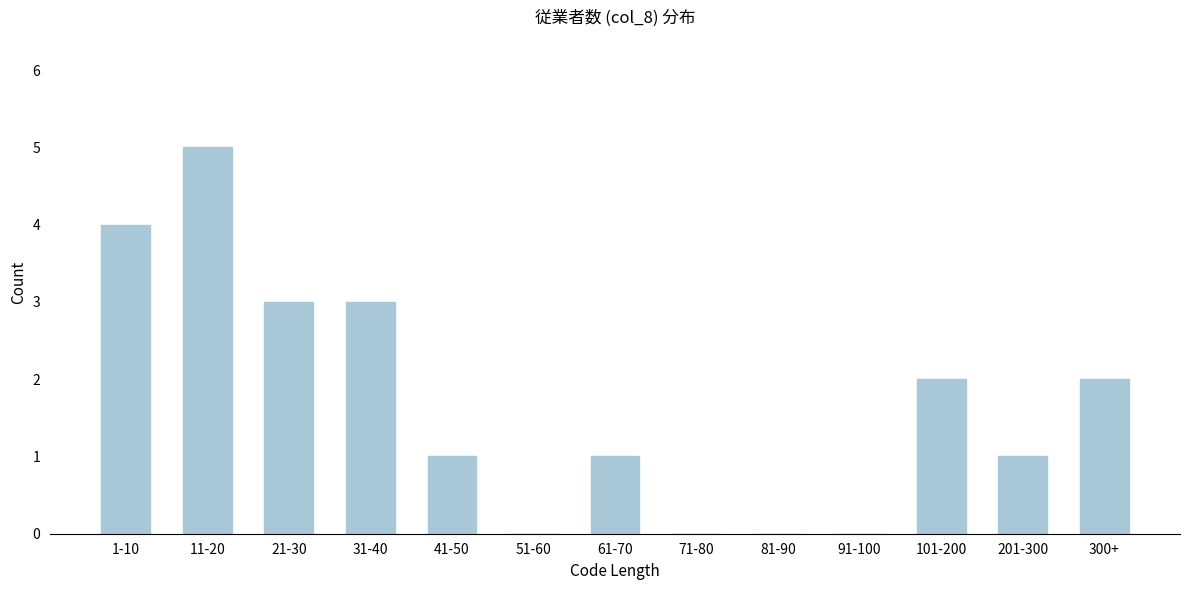

Reading left to right, what are all the values shown in this chart?

1-10=4	11-20=5	21-30=3	31-40=3	41-50=1	51-60=0	61-70=1	71-80=0	81-90=0	91-100=0	101-200=2	201-300=1	300+=2